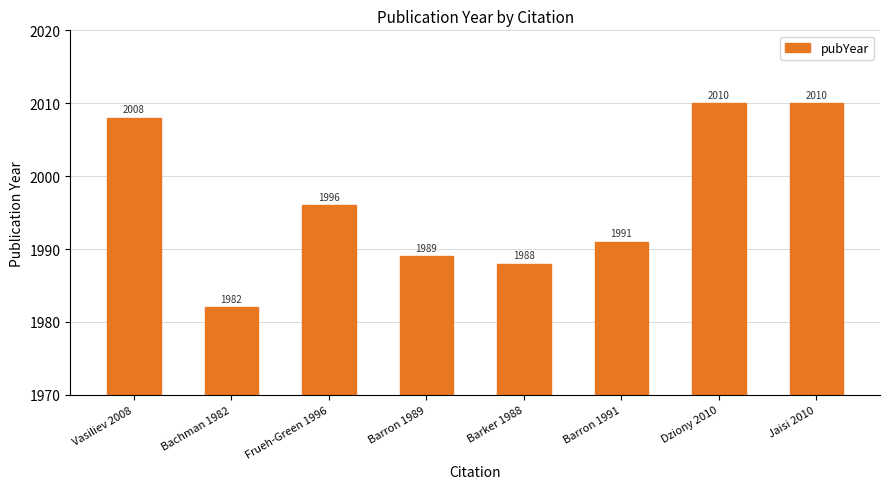

The chart shows a value of 2740 at Jaisi 2010. True or false?

False